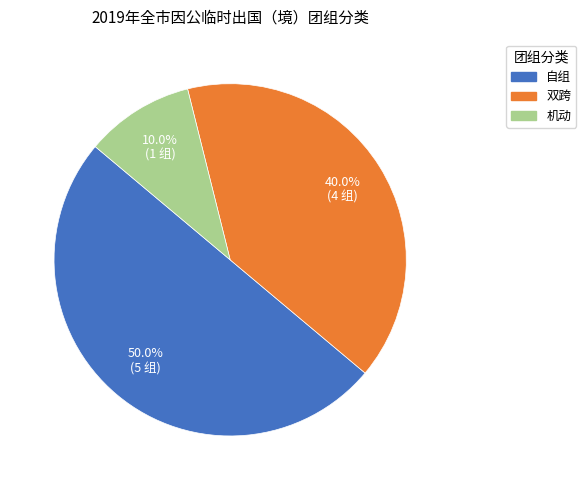

True or false: 双跨 accounts for 27% of the total.

False